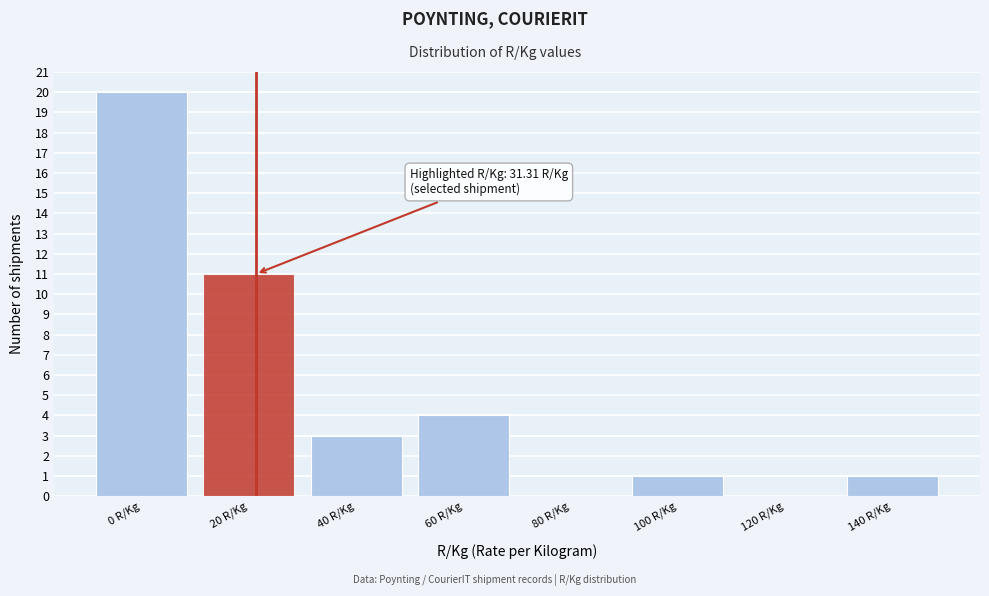

Reading right to left, transcribe all the data shown in this chart.

140 R/Kg=1	120 R/Kg=0	100 R/Kg=1	80 R/Kg=0	60 R/Kg=4	40 R/Kg=3	20 R/Kg=11	0 R/Kg=20